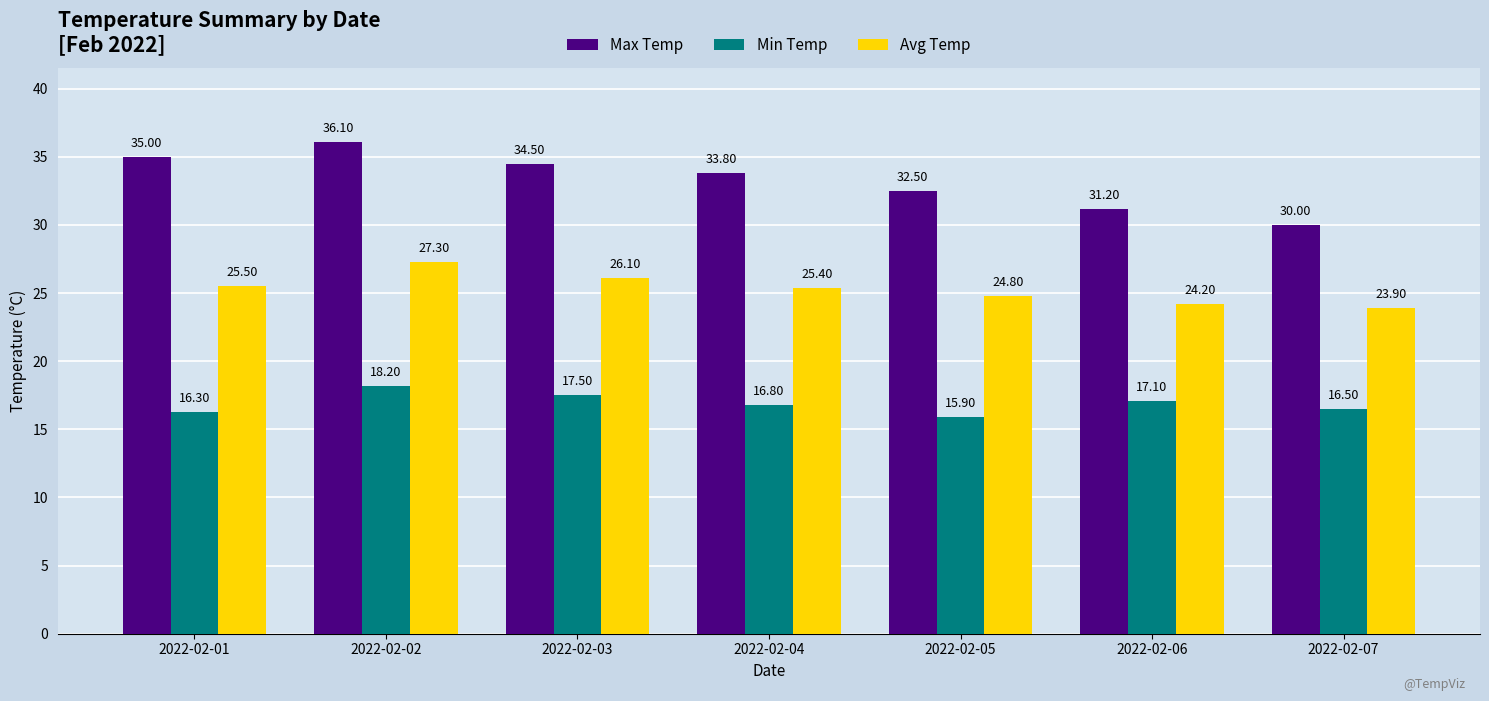

How many distinct data groups are displayed?

3